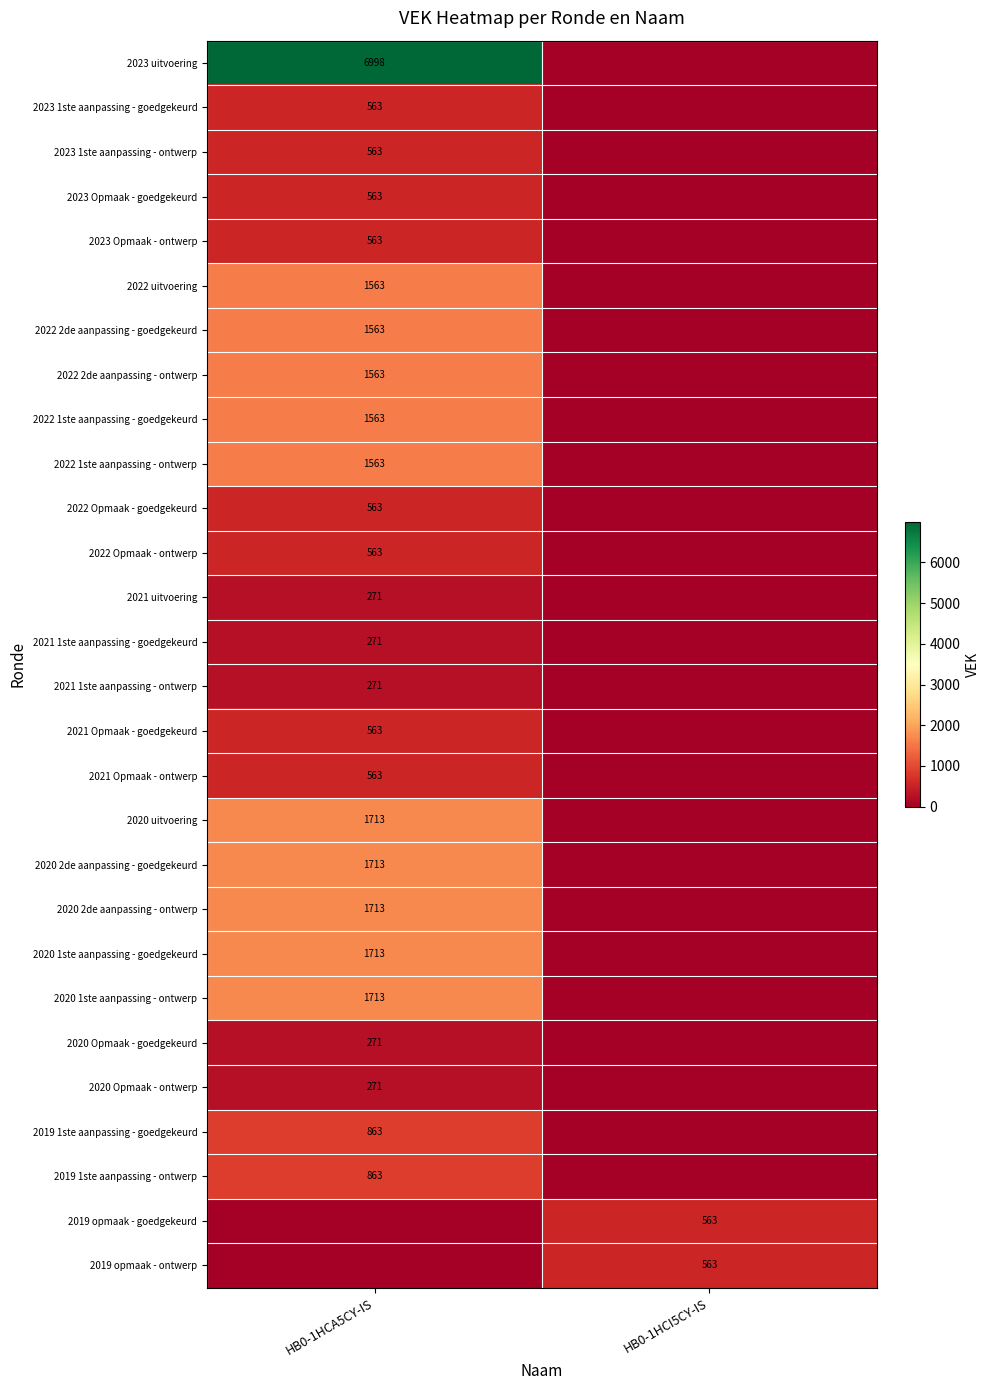

Rank the series by their maximum value, from highest to lowest.

2023 uitvoering, 2020 uitvoering, 2020 2de aanpassing - goedgekeurd, 2020 2de aanpassing - ontwerp, 2020 1ste aanpassing - goedgekeurd, 2020 1ste aanpassing - ontwerp, 2022 uitvoering, 2022 2de aanpassing - goedgekeurd, 2022 2de aanpassing - ontwerp, 2022 1ste aanpassing - goedgekeurd, 2022 1ste aanpassing - ontwerp, 2019 1ste aanpassing - goedgekeurd, 2019 1ste aanpassing - ontwerp, 2023 1ste aanpassing - goedgekeurd, 2023 1ste aanpassing - ontwerp, 2023 Opmaak - goedgekeurd, 2023 Opmaak - ontwerp, 2022 Opmaak - goedgekeurd, 2022 Opmaak - ontwerp, 2021 Opmaak - goedgekeurd, 2021 Opmaak - ontwerp, 2019 opmaak - goedgekeurd, 2019 opmaak - ontwerp, 2021 uitvoering, 2021 1ste aanpassing - goedgekeurd, 2021 1ste aanpassing - ontwerp, 2020 Opmaak - goedgekeurd, 2020 Opmaak - ontwerp